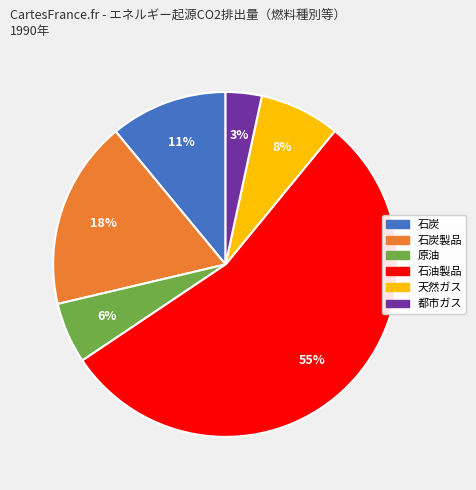

To the nearest percent, what is the difference between the largest and smallest slice percentages?

51%